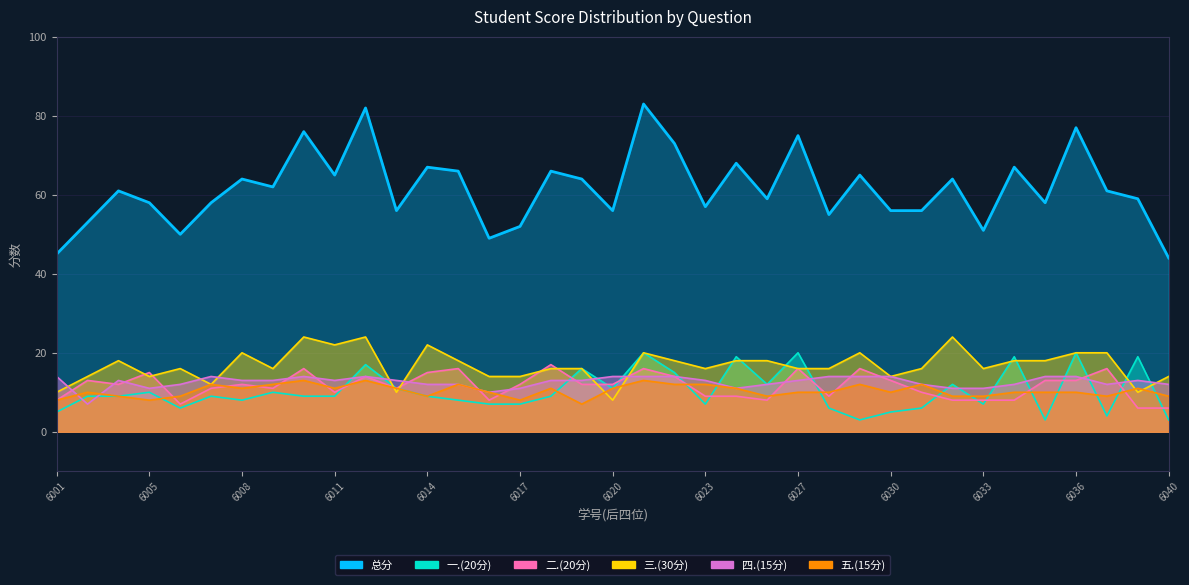

Does the chart display data point markers on the line(s)?

No